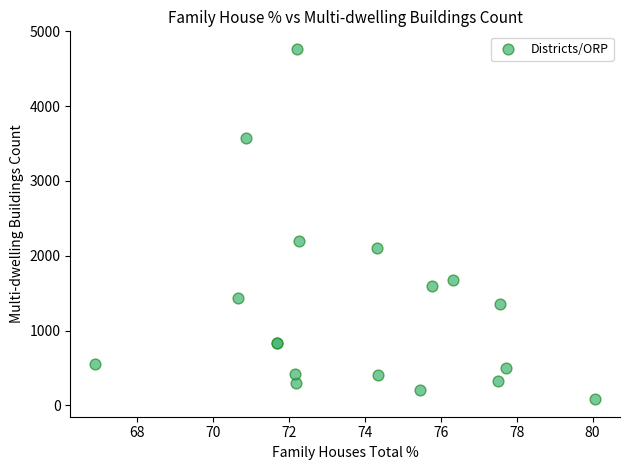

What Y value in the scatter plot is closest to 2424?

2197